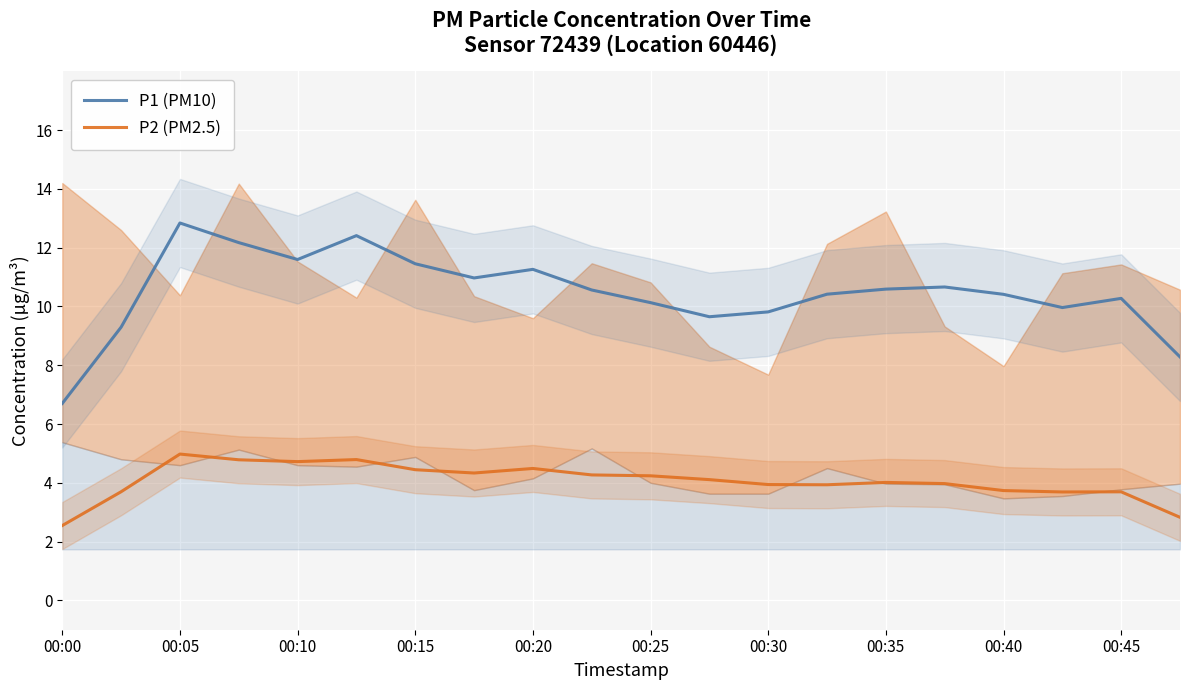

True or false: P1 (PM10) and P2 (PM2.5) intersect in this chart.

False